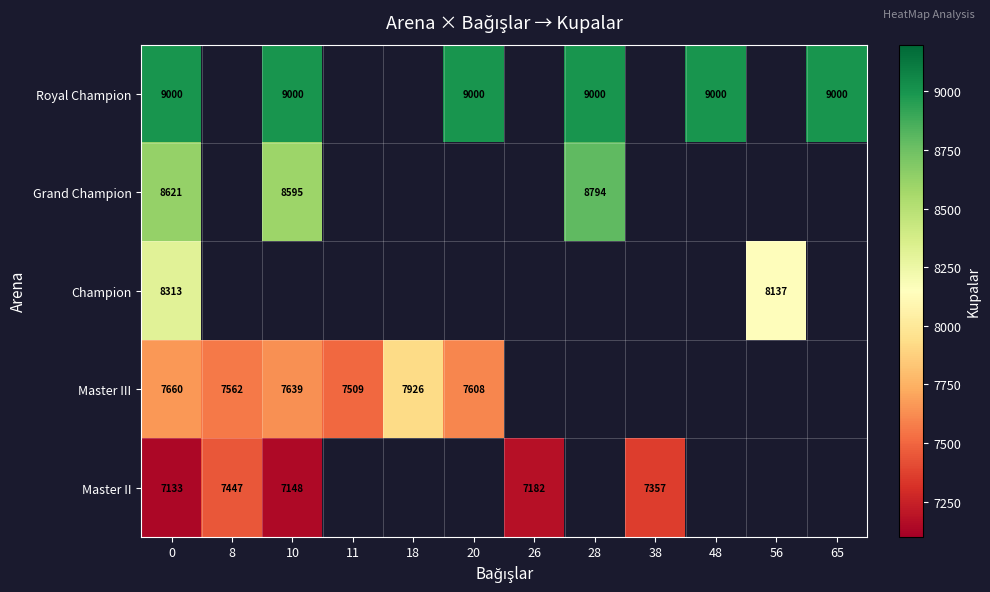

The value of Champion at 0 is 8313. True or false?

True